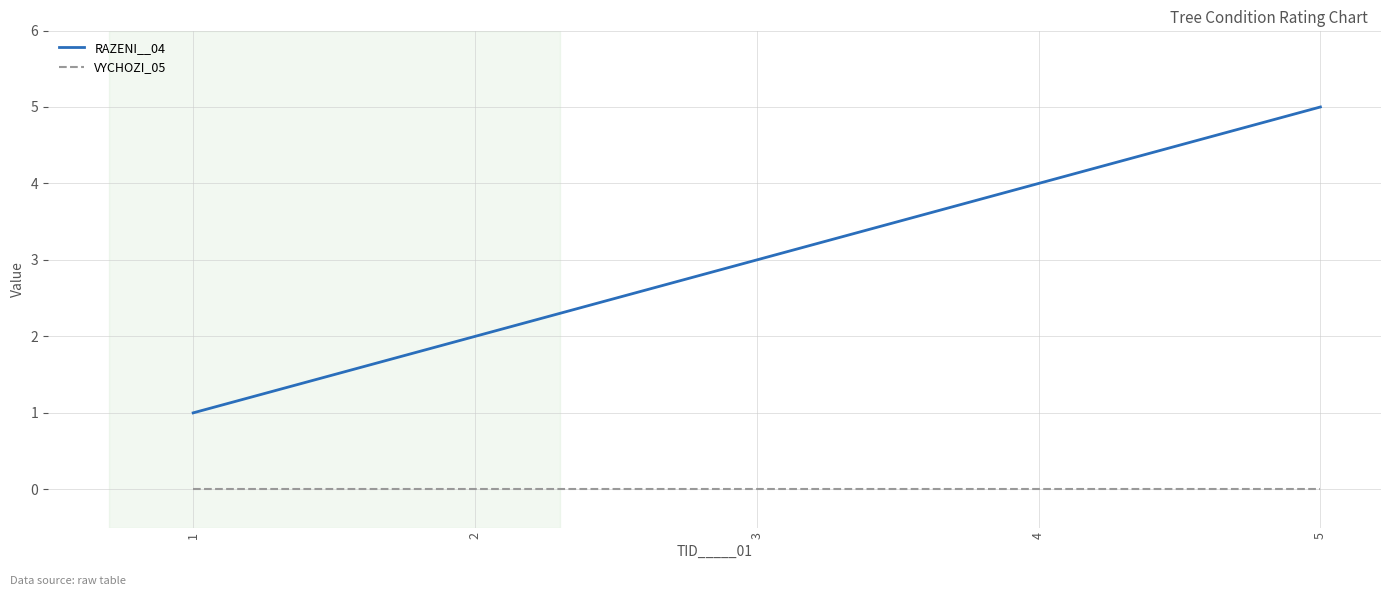

Is it true that RAZENI__04 equals 2 at 4?

False